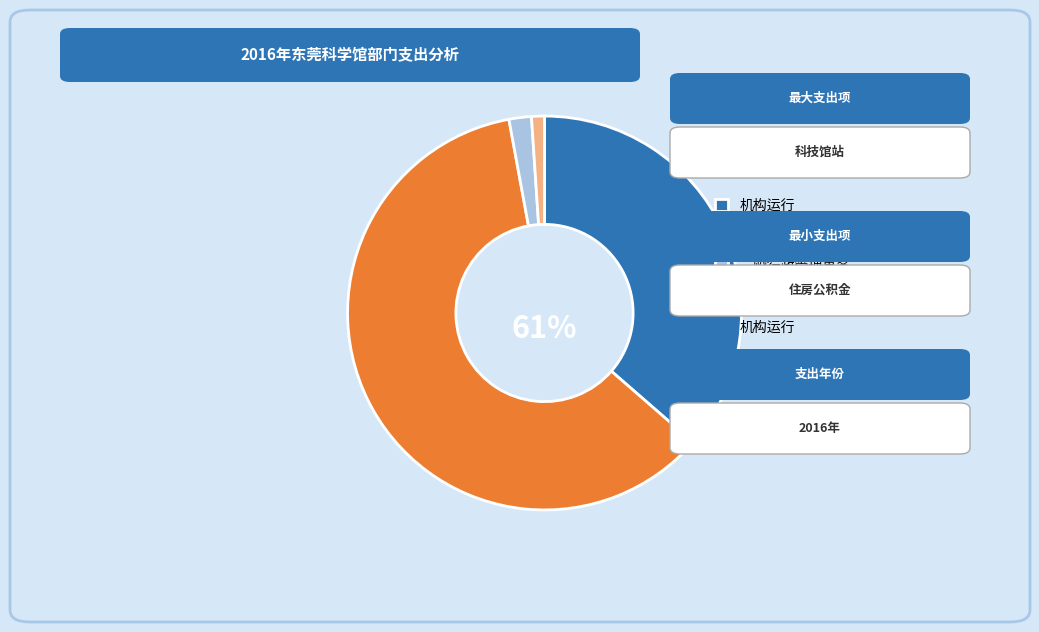

Is there a majority slice in this chart?

Yes